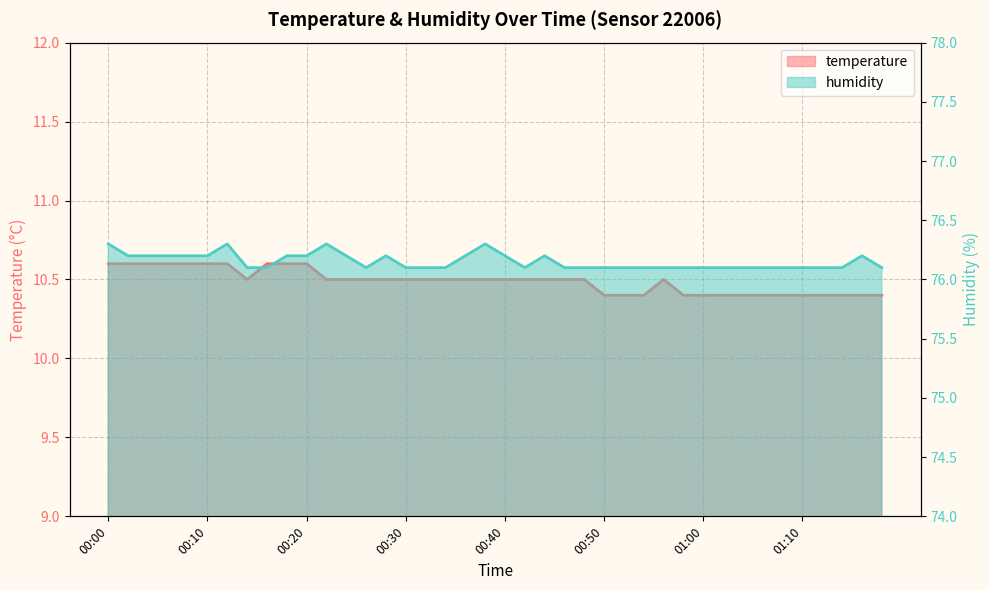

At which label does humidity reach its minimum?

00:14